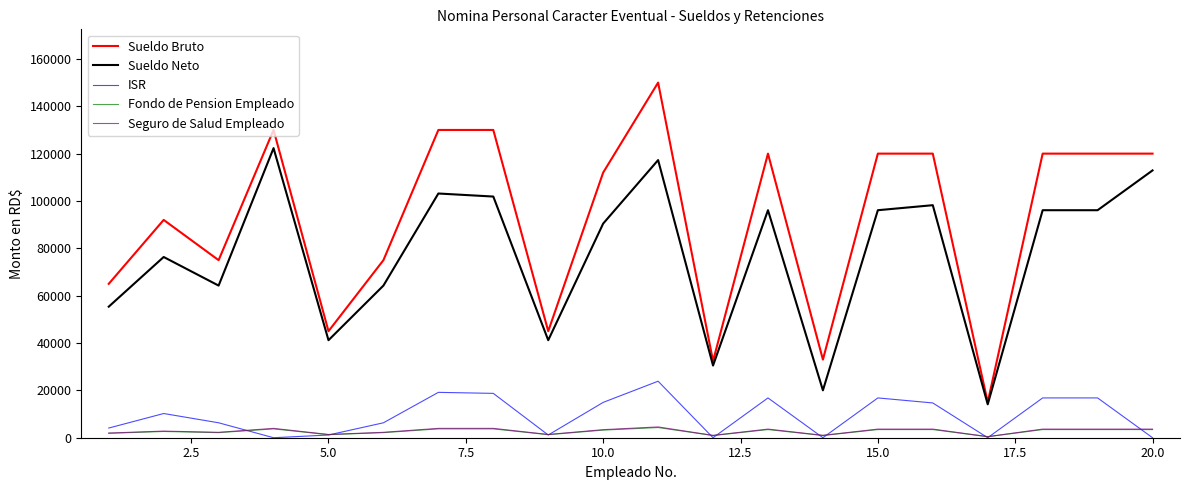

Which series has the largest total across all categories?

Sueldo Bruto